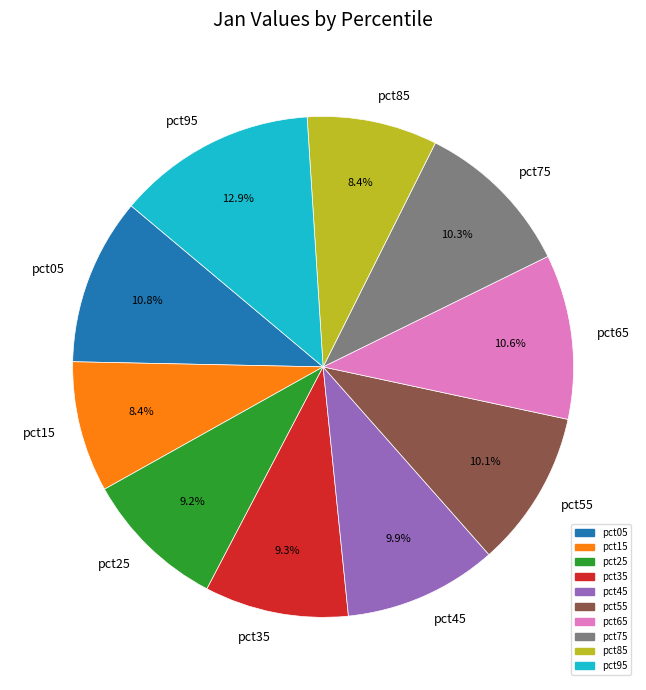

Is pct55 the majority of the pie?

No